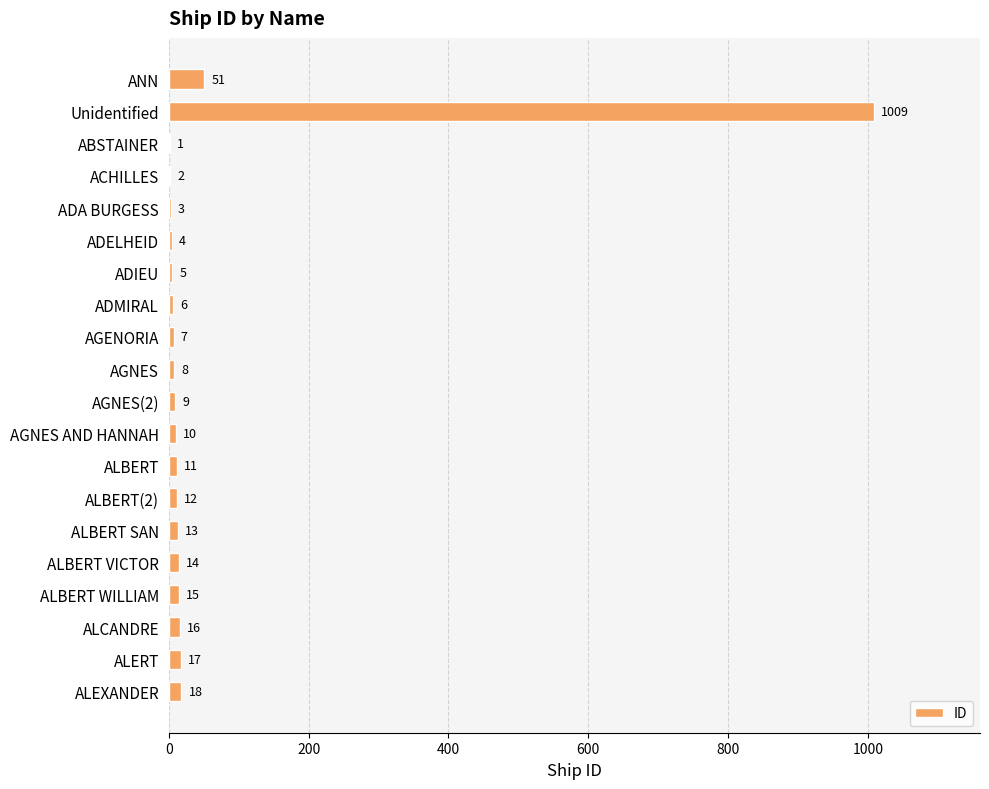

Which has a higher value, ABSTAINER or ADMIRAL?

ADMIRAL